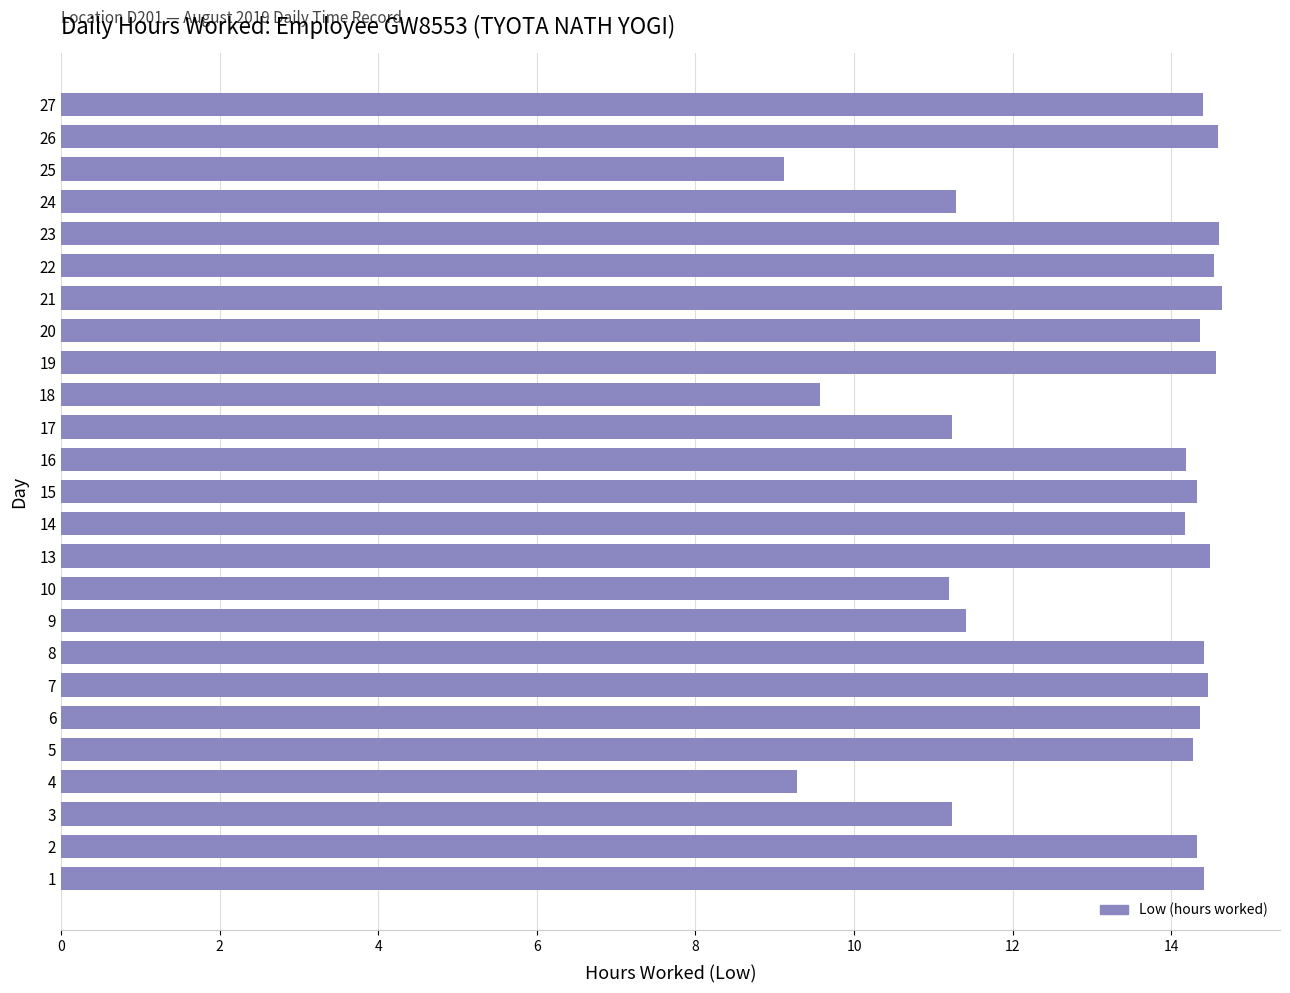

What is the difference between the second highest and minimum values?

5.5